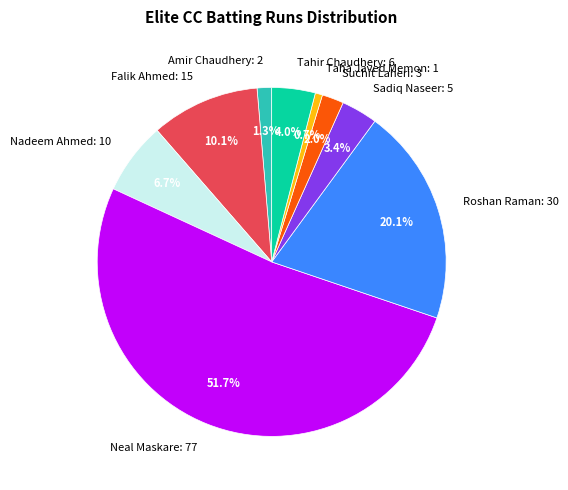

Which category has the smallest portion of the pie?

Taha Javed Memon: 1